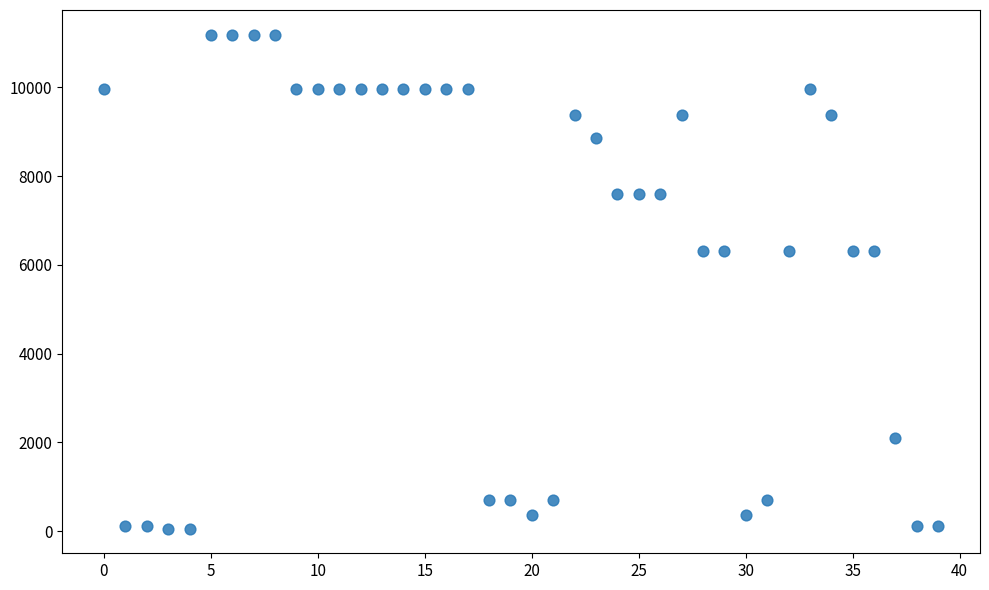

What is the range of Y values (max minus min)?

11131.1